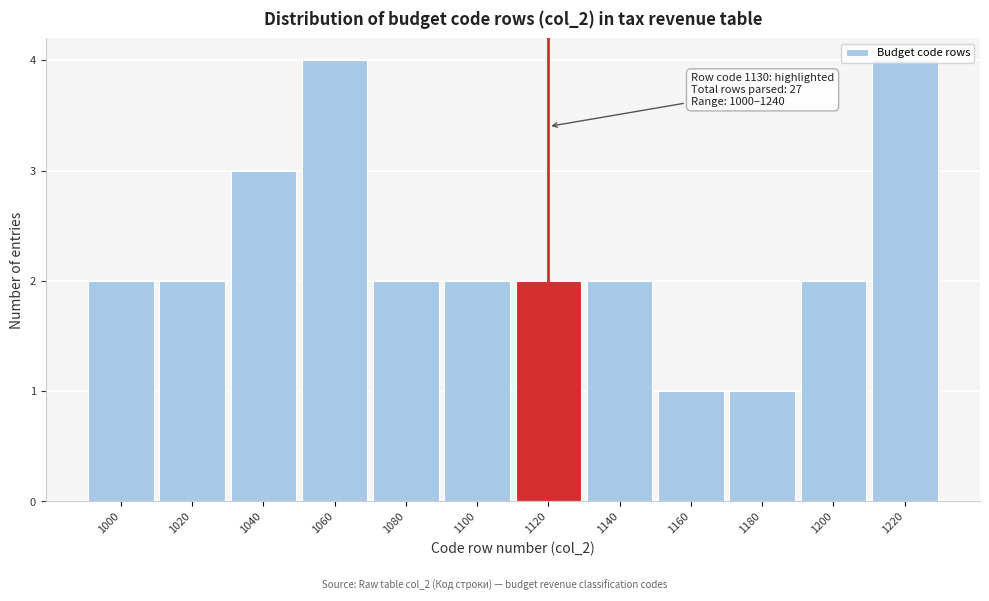

True or false: the data shows 2 at 1140.

True